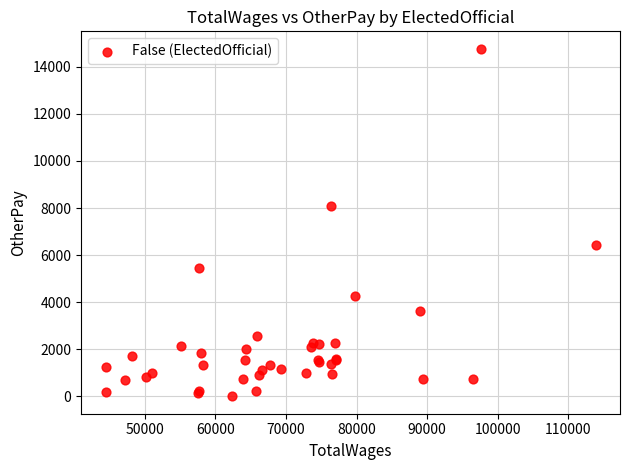

What Y value in the scatter plot is closest to 7384?

8065